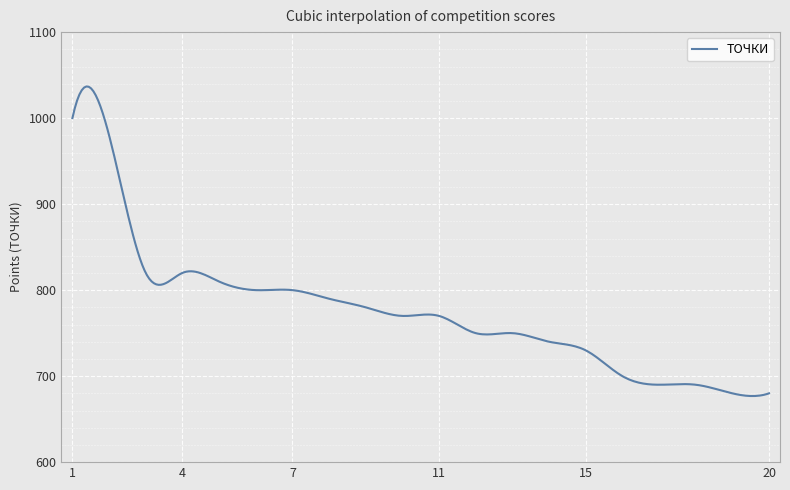

What is the smallest value displayed?

676.8